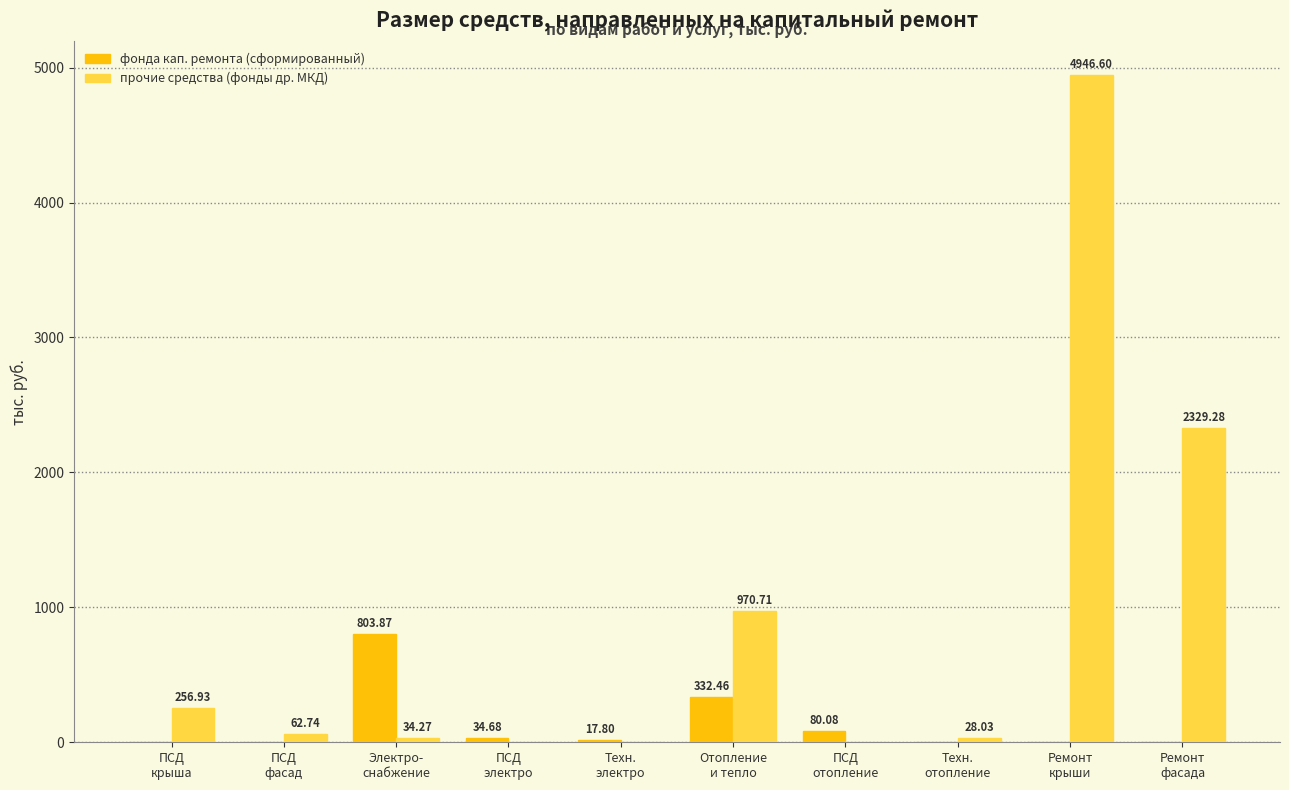

Which series has the largest total across all categories?

прочие средства (фонды др. МКД)